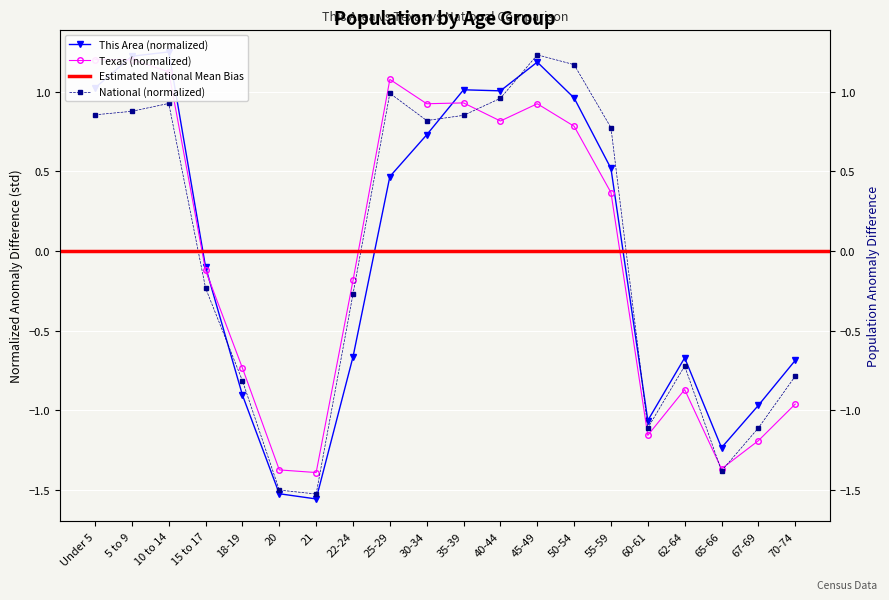

Rank the series by their maximum value, from lowest to highest.

Texas, National, This Area